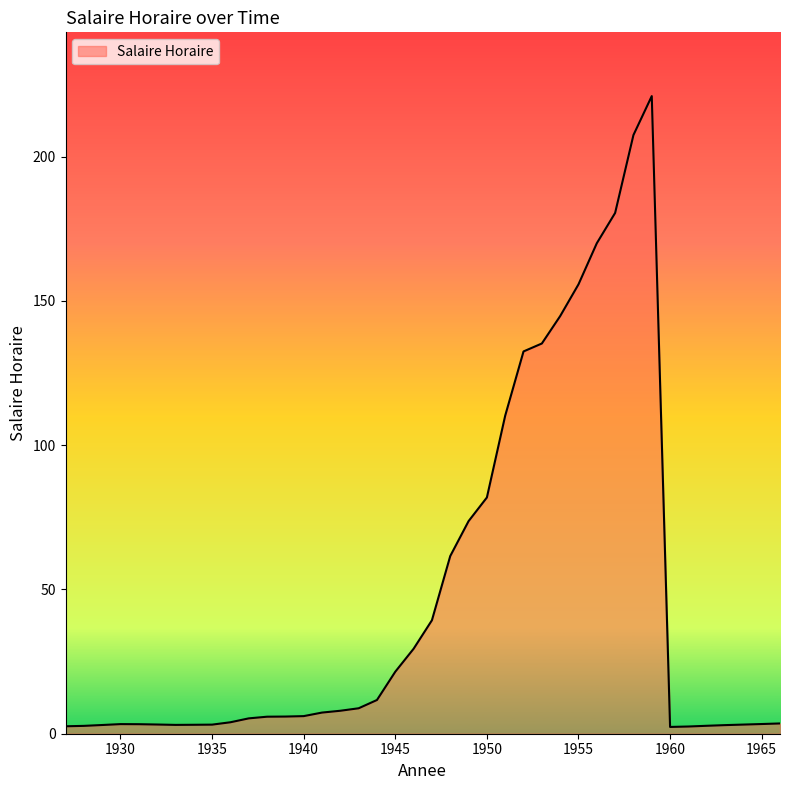

What is the maximum value shown in the chart?

221.0